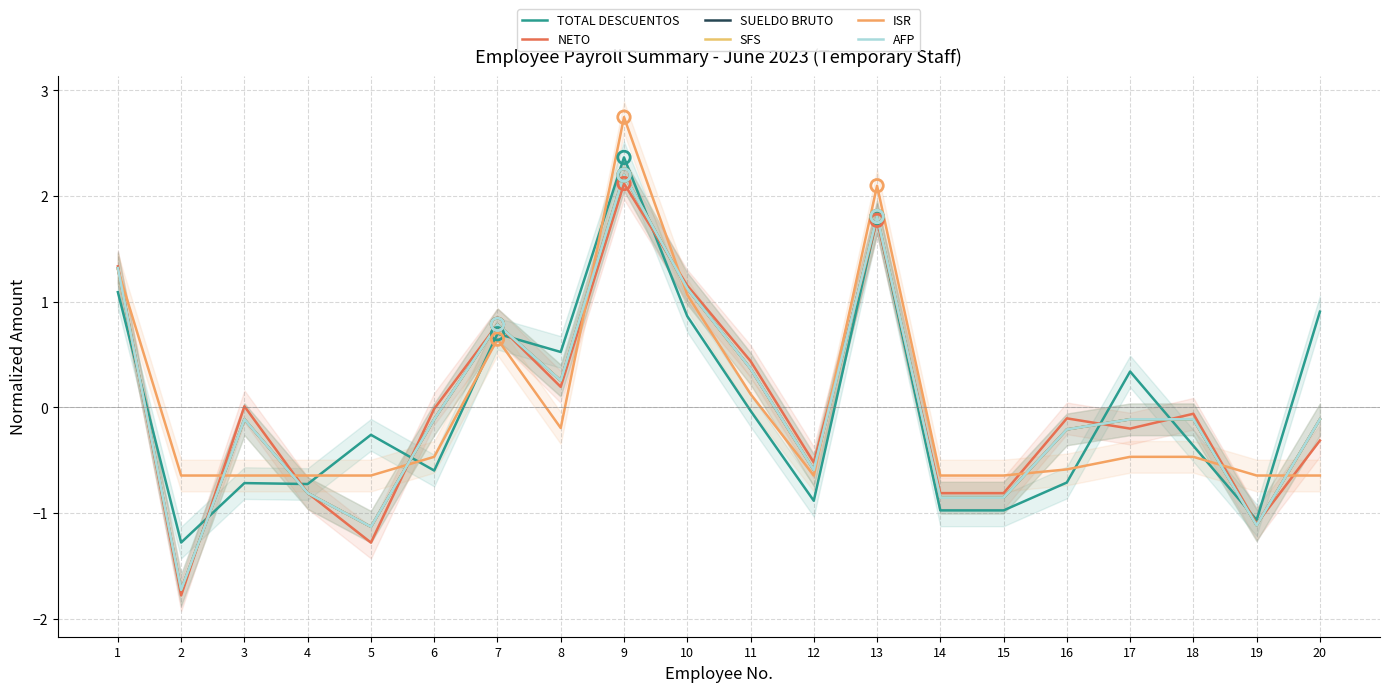

Which series contains the highest Y value?

ISR